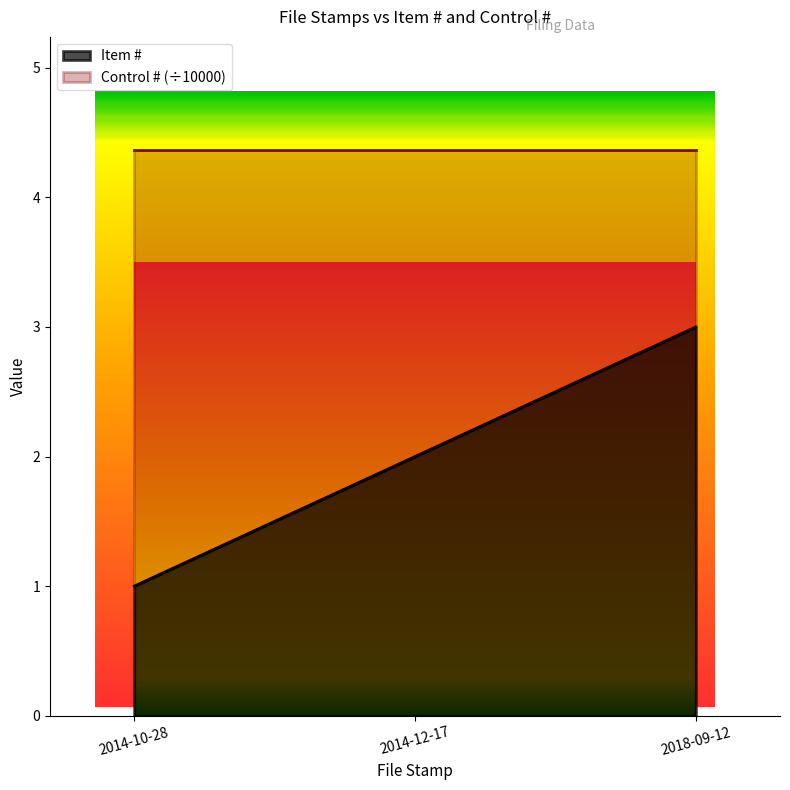

List the labels in order of value, largest first.

2018-09-12, 2014-12-17, 2014-10-28